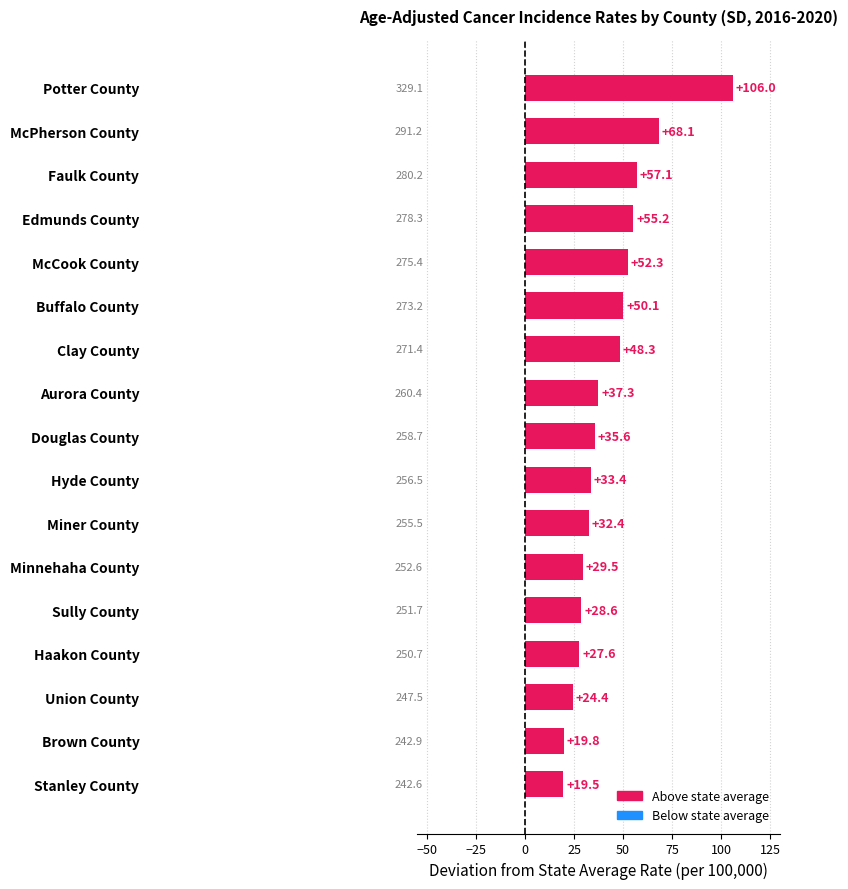

What is the average value?

42.7